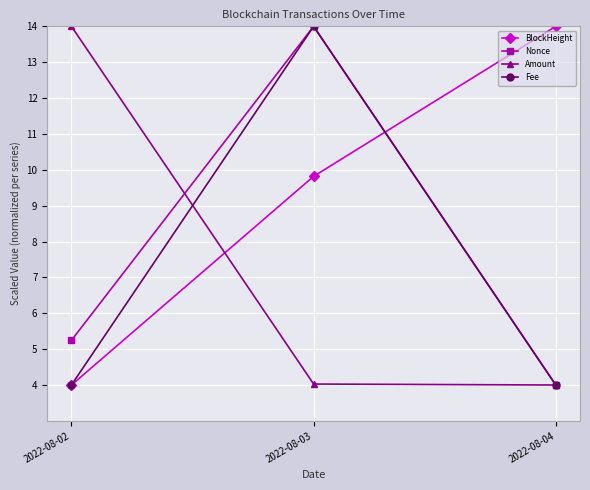

Where does the BlockHeight series first go above 9?

2022-08-03